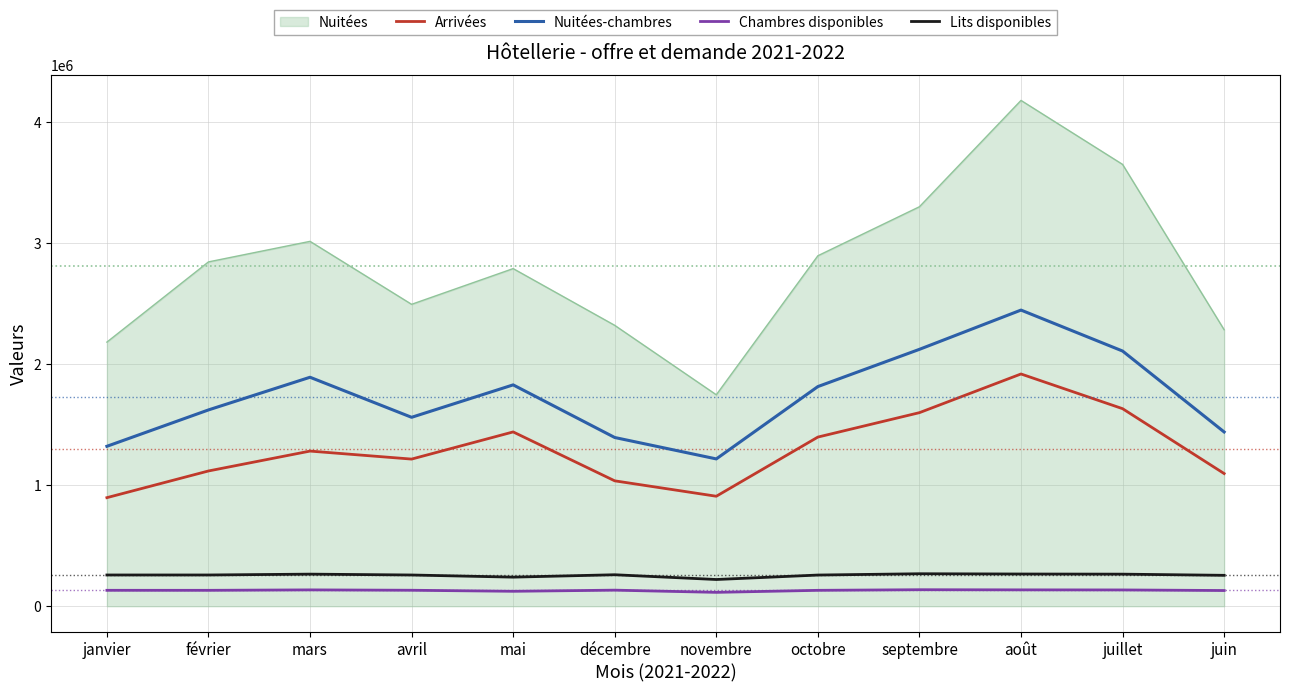

True or false: Nuitées-chambres has a value of 2445365 at août.

True